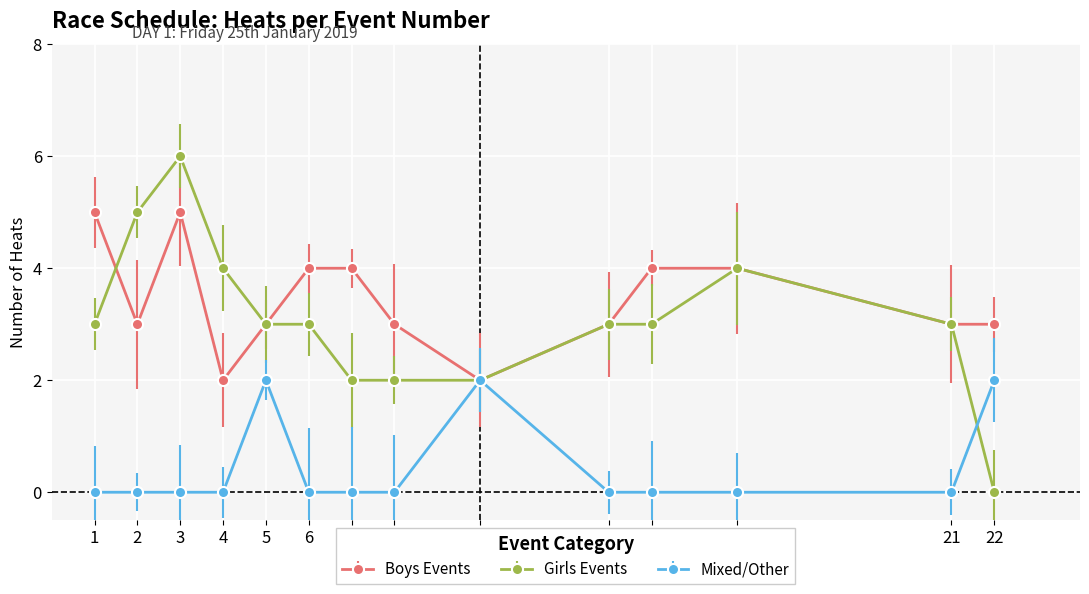

At 14, list the series in order from smallest to largest.

Mixed/Other, Girls Events, Boys Events